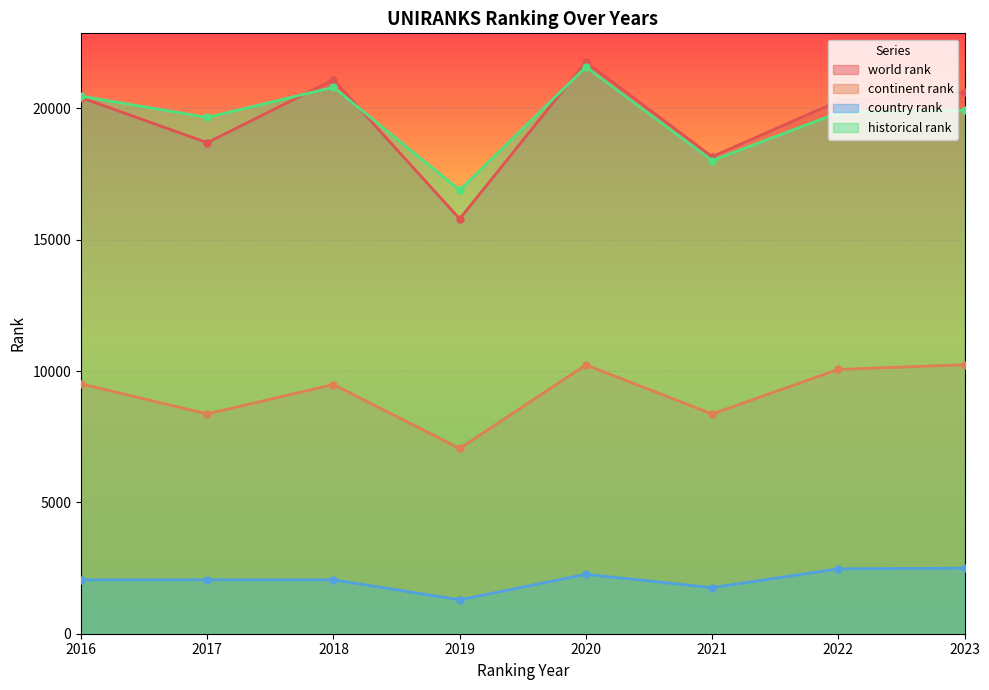

What is the minimum value shown in the chart?

1290.0